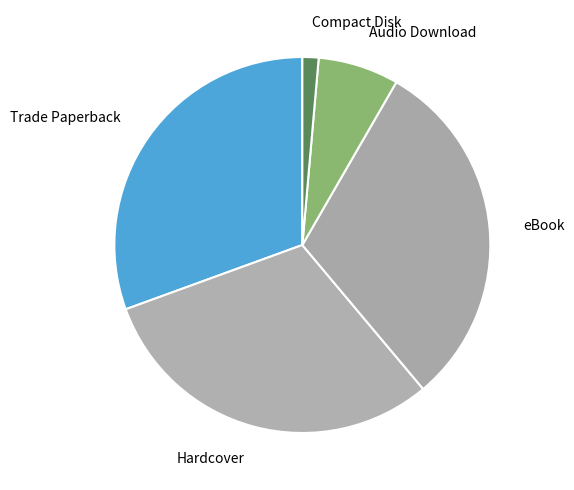

Is the sum of Compact Disk and Audio Download greater than half?

No